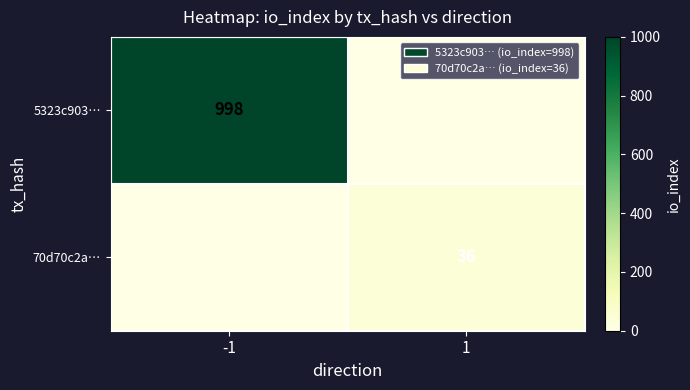

The value of 70d70c2a… at 1 is 62. True or false?

False